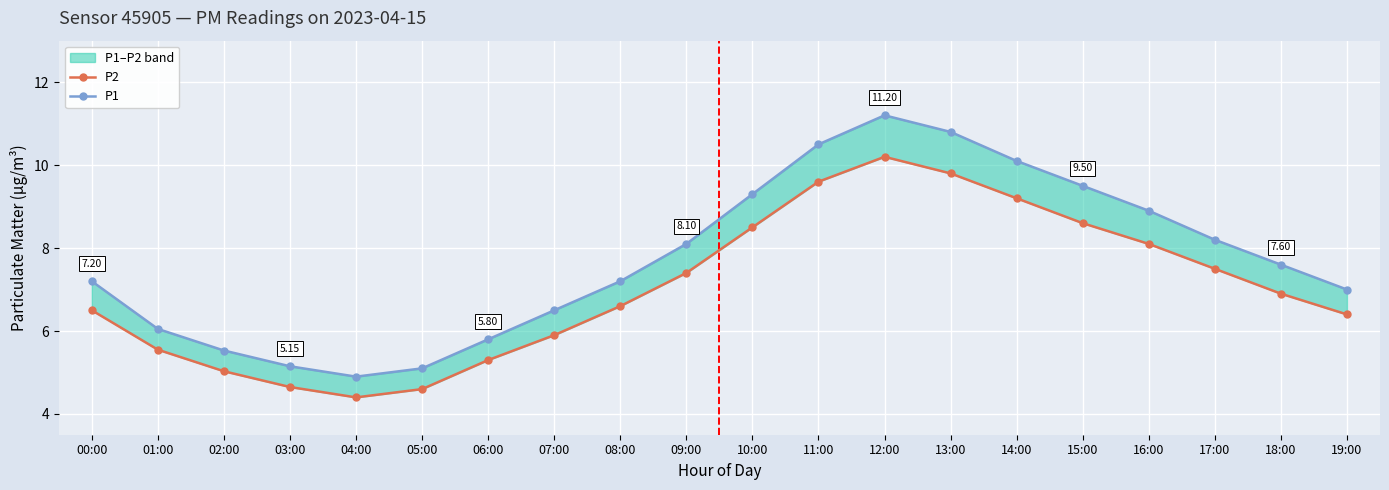

What is the difference between the maximum and minimum values in the P1 series?

6.3